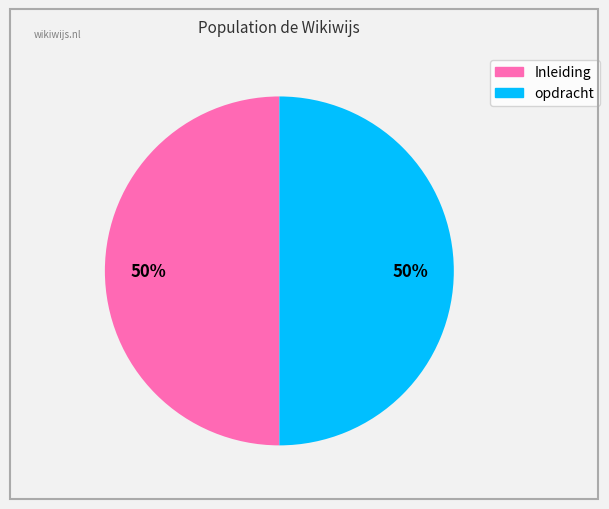

What percentage is the opdracht slice, to the nearest percent?

50%